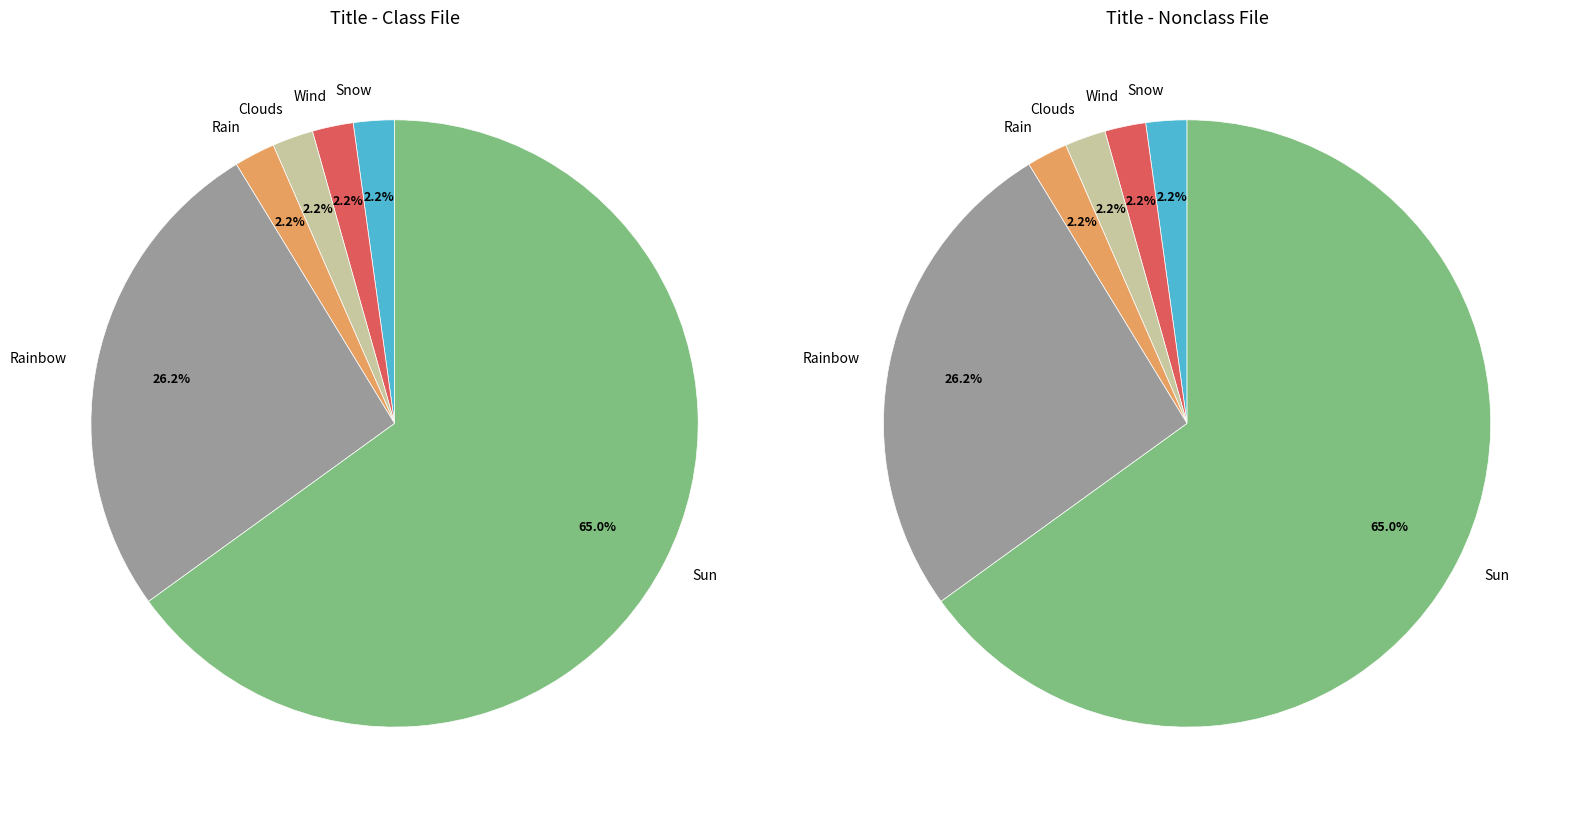

Which category has the biggest portion of the pie?

Sun